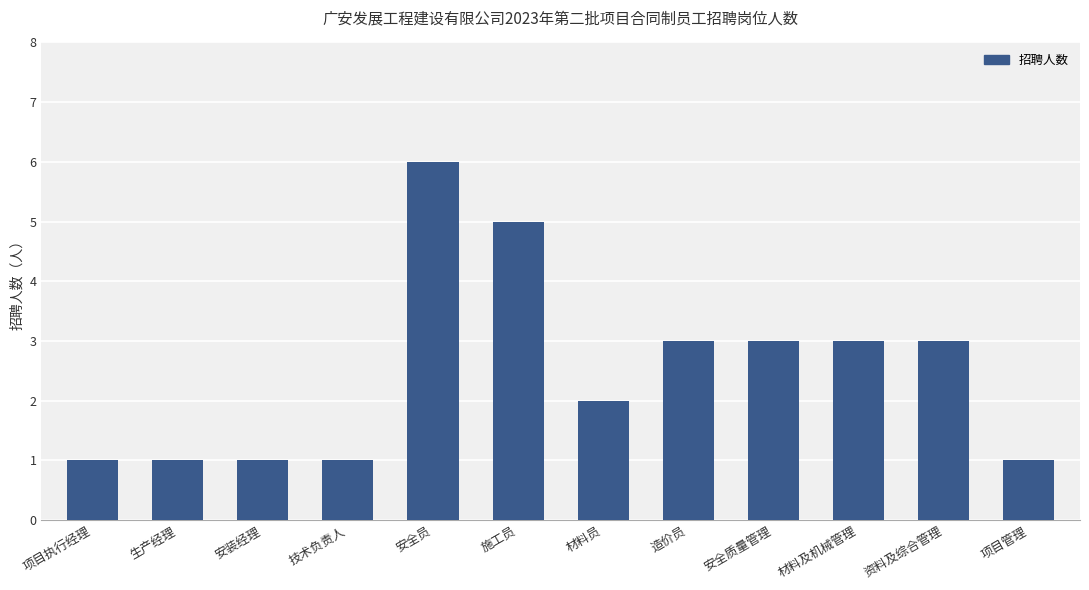

Are the bars grouped side by side (vs. stacked)?

No